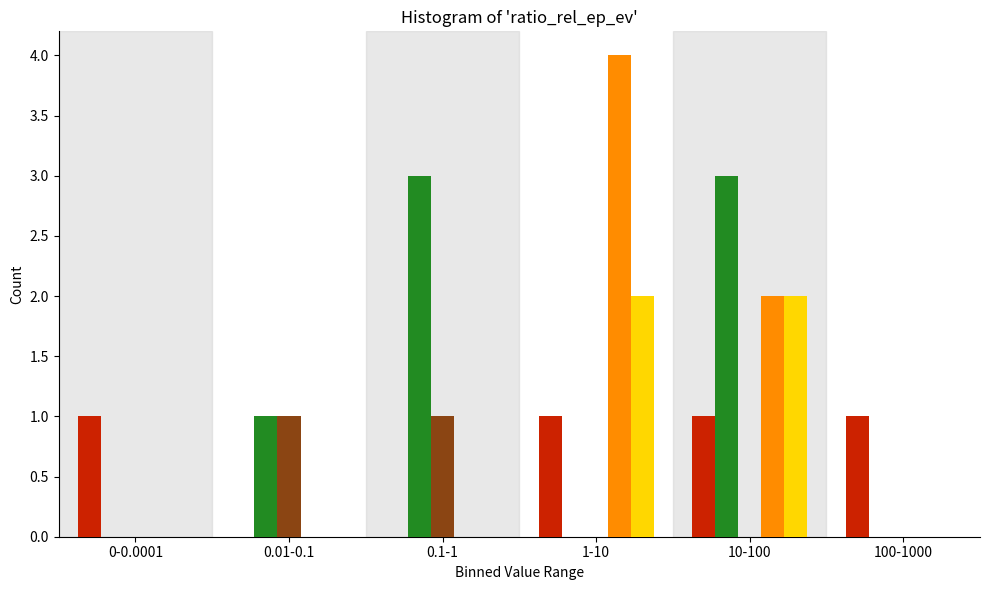

At which category is the sum across all series the highest?

10-100